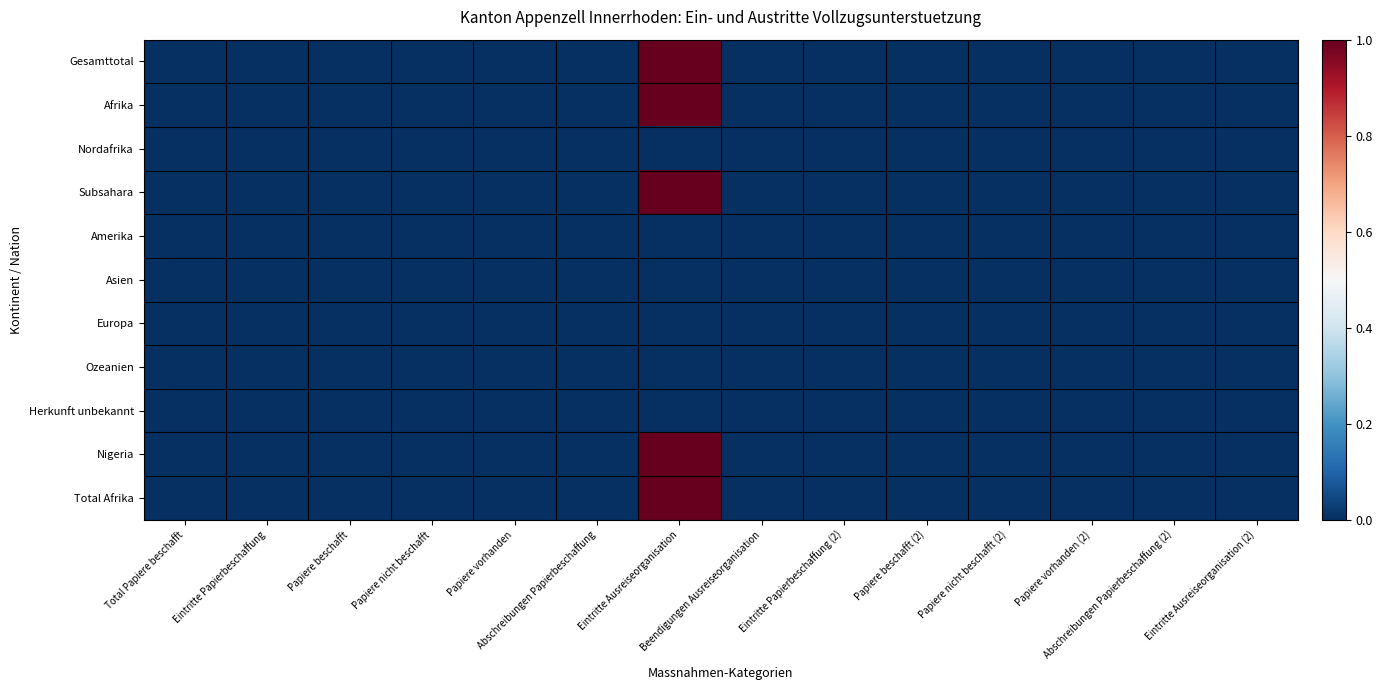

Reading left to right, list all the values displayed in this chart.

Gesamttotal: Total Papiere beschafft=0	Eintritte Papierbeschaffung=0	Papiere beschafft=0	Papiere nicht beschafft=0	Papiere vorhanden=0	Abschreibungen Papierbeschaffung=0	Eintritte Ausreiseorganisation=1	Beendigungen Ausreiseorganisation=0	Eintritte Papierbeschaffung (2)=0	Papiere beschafft (2)=0	Papiere nicht beschafft (2)=0	Papiere vorhanden (2)=0	Abschreibungen Papierbeschaffung (2)=0	Eintritte Ausreiseorganisation (2)=0
Afrika: Total Papiere beschafft=0	Eintritte Papierbeschaffung=0	Papiere beschafft=0	Papiere nicht beschafft=0	Papiere vorhanden=0	Abschreibungen Papierbeschaffung=0	Eintritte Ausreiseorganisation=1	Beendigungen Ausreiseorganisation=0	Eintritte Papierbeschaffung (2)=0	Papiere beschafft (2)=0	Papiere nicht beschafft (2)=0	Papiere vorhanden (2)=0	Abschreibungen Papierbeschaffung (2)=0	Eintritte Ausreiseorganisation (2)=0
Nordafrika: Total Papiere beschafft=0	Eintritte Papierbeschaffung=0	Papiere beschafft=0	Papiere nicht beschafft=0	Papiere vorhanden=0	Abschreibungen Papierbeschaffung=0	Eintritte Ausreiseorganisation=0	Beendigungen Ausreiseorganisation=0	Eintritte Papierbeschaffung (2)=0	Papiere beschafft (2)=0	Papiere nicht beschafft (2)=0	Papiere vorhanden (2)=0	Abschreibungen Papierbeschaffung (2)=0	Eintritte Ausreiseorganisation (2)=0
Subsahara: Total Papiere beschafft=0	Eintritte Papierbeschaffung=0	Papiere beschafft=0	Papiere nicht beschafft=0	Papiere vorhanden=0	Abschreibungen Papierbeschaffung=0	Eintritte Ausreiseorganisation=1	Beendigungen Ausreiseorganisation=0	Eintritte Papierbeschaffung (2)=0	Papiere beschafft (2)=0	Papiere nicht beschafft (2)=0	Papiere vorhanden (2)=0	Abschreibungen Papierbeschaffung (2)=0	Eintritte Ausreiseorganisation (2)=0
Amerika: Total Papiere beschafft=0	Eintritte Papierbeschaffung=0	Papiere beschafft=0	Papiere nicht beschafft=0	Papiere vorhanden=0	Abschreibungen Papierbeschaffung=0	Eintritte Ausreiseorganisation=0	Beendigungen Ausreiseorganisation=0	Eintritte Papierbeschaffung (2)=0	Papiere beschafft (2)=0	Papiere nicht beschafft (2)=0	Papiere vorhanden (2)=0	Abschreibungen Papierbeschaffung (2)=0	Eintritte Ausreiseorganisation (2)=0
Asien: Total Papiere beschafft=0	Eintritte Papierbeschaffung=0	Papiere beschafft=0	Papiere nicht beschafft=0	Papiere vorhanden=0	Abschreibungen Papierbeschaffung=0	Eintritte Ausreiseorganisation=0	Beendigungen Ausreiseorganisation=0	Eintritte Papierbeschaffung (2)=0	Papiere beschafft (2)=0	Papiere nicht beschafft (2)=0	Papiere vorhanden (2)=0	Abschreibungen Papierbeschaffung (2)=0	Eintritte Ausreiseorganisation (2)=0
Europa: Total Papiere beschafft=0	Eintritte Papierbeschaffung=0	Papiere beschafft=0	Papiere nicht beschafft=0	Papiere vorhanden=0	Abschreibungen Papierbeschaffung=0	Eintritte Ausreiseorganisation=0	Beendigungen Ausreiseorganisation=0	Eintritte Papierbeschaffung (2)=0	Papiere beschafft (2)=0	Papiere nicht beschafft (2)=0	Papiere vorhanden (2)=0	Abschreibungen Papierbeschaffung (2)=0	Eintritte Ausreiseorganisation (2)=0
Ozeanien: Total Papiere beschafft=0	Eintritte Papierbeschaffung=0	Papiere beschafft=0	Papiere nicht beschafft=0	Papiere vorhanden=0	Abschreibungen Papierbeschaffung=0	Eintritte Ausreiseorganisation=0	Beendigungen Ausreiseorganisation=0	Eintritte Papierbeschaffung (2)=0	Papiere beschafft (2)=0	Papiere nicht beschafft (2)=0	Papiere vorhanden (2)=0	Abschreibungen Papierbeschaffung (2)=0	Eintritte Ausreiseorganisation (2)=0
Herkunft unbekannt: Total Papiere beschafft=0	Eintritte Papierbeschaffung=0	Papiere beschafft=0	Papiere nicht beschafft=0	Papiere vorhanden=0	Abschreibungen Papierbeschaffung=0	Eintritte Ausreiseorganisation=0	Beendigungen Ausreiseorganisation=0	Eintritte Papierbeschaffung (2)=0	Papiere beschafft (2)=0	Papiere nicht beschafft (2)=0	Papiere vorhanden (2)=0	Abschreibungen Papierbeschaffung (2)=0	Eintritte Ausreiseorganisation (2)=0
Nigeria: Total Papiere beschafft=0	Eintritte Papierbeschaffung=0	Papiere beschafft=0	Papiere nicht beschafft=0	Papiere vorhanden=0	Abschreibungen Papierbeschaffung=0	Eintritte Ausreiseorganisation=1	Beendigungen Ausreiseorganisation=0	Eintritte Papierbeschaffung (2)=0	Papiere beschafft (2)=0	Papiere nicht beschafft (2)=0	Papiere vorhanden (2)=0	Abschreibungen Papierbeschaffung (2)=0	Eintritte Ausreiseorganisation (2)=0
Total Afrika: Total Papiere beschafft=0	Eintritte Papierbeschaffung=0	Papiere beschafft=0	Papiere nicht beschafft=0	Papiere vorhanden=0	Abschreibungen Papierbeschaffung=0	Eintritte Ausreiseorganisation=1	Beendigungen Ausreiseorganisation=0	Eintritte Papierbeschaffung (2)=0	Papiere beschafft (2)=0	Papiere nicht beschafft (2)=0	Papiere vorhanden (2)=0	Abschreibungen Papierbeschaffung (2)=0	Eintritte Ausreiseorganisation (2)=0